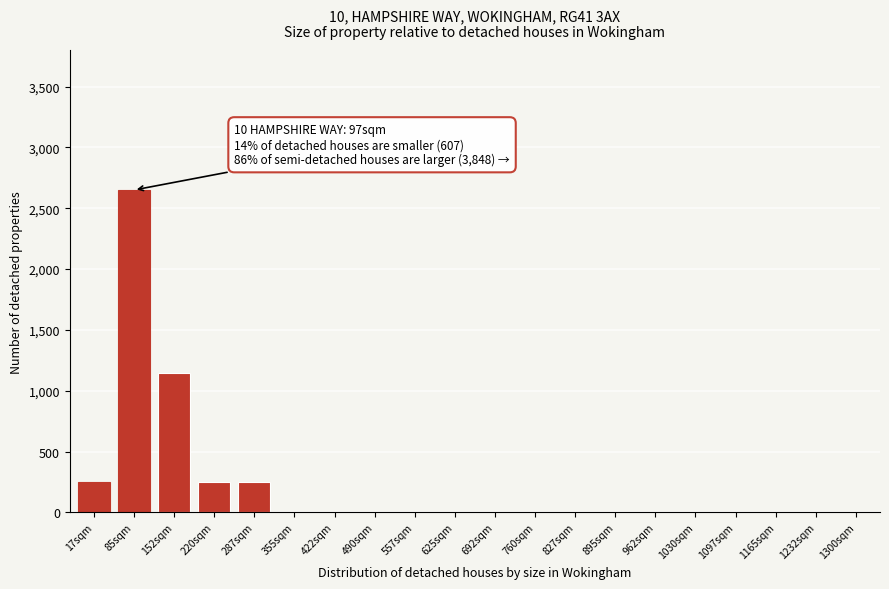

Reading left to right, extract all data points from this chart.

17sqm=250	85sqm=2650	152sqm=1150	220sqm=250	287sqm=250	355sqm=0	422sqm=0	490sqm=0	557sqm=0	625sqm=0	692sqm=0	760sqm=0	827sqm=0	895sqm=0	962sqm=0	1030sqm=0	1097sqm=0	1165sqm=0	1232sqm=0	1300sqm=0